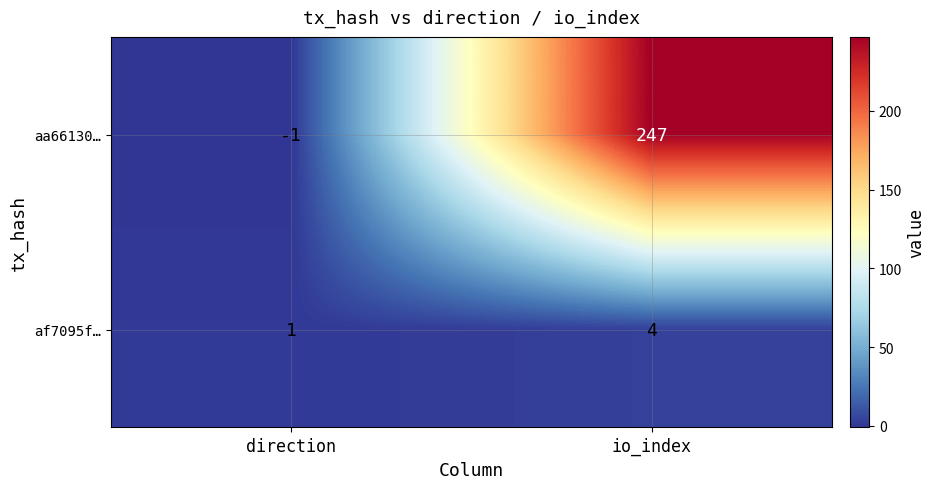

Reading right to left, extract all data points from this chart.

aa66130…: io_index=247	direction=-1
af7095f…: io_index=4	direction=1